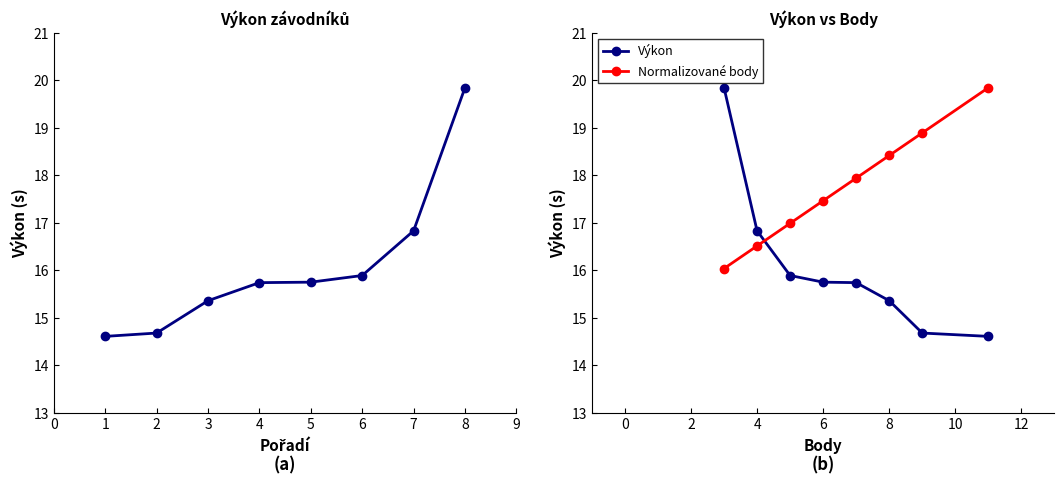

What is the maximum value for Výkon?

19.8